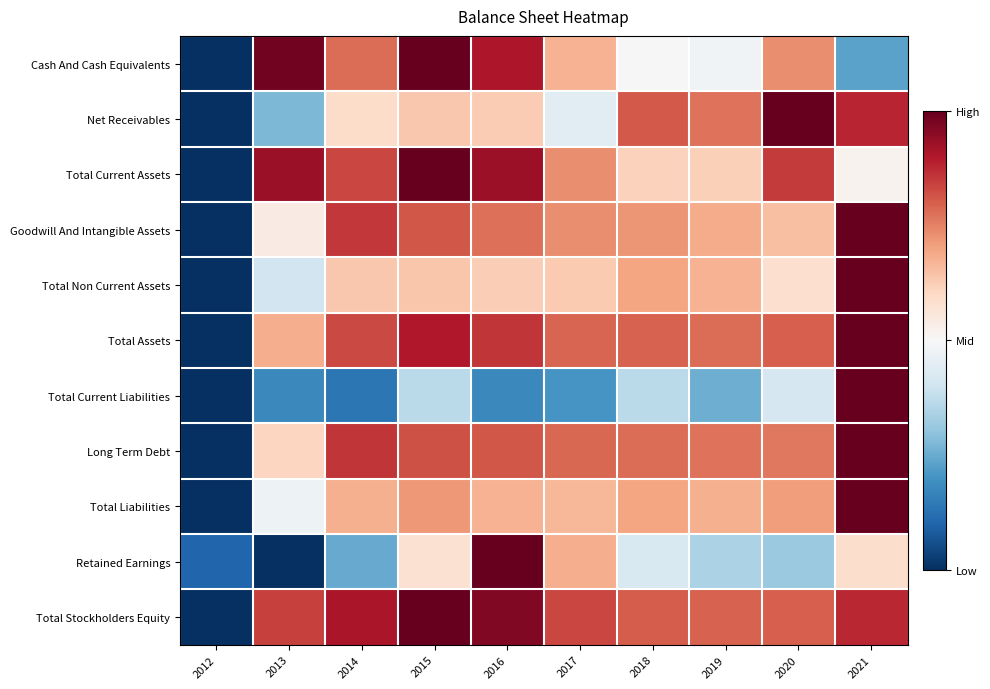

Which has a higher value, 2016 or 2021?

2016